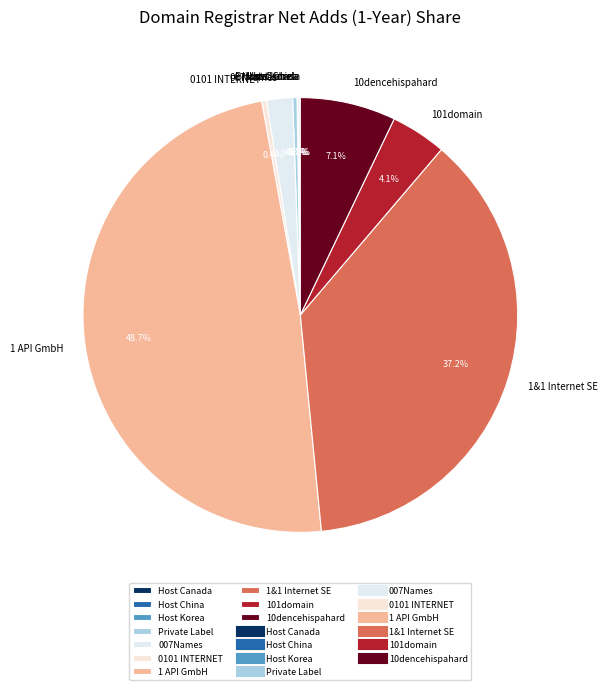

Does any single category account for the majority?

No